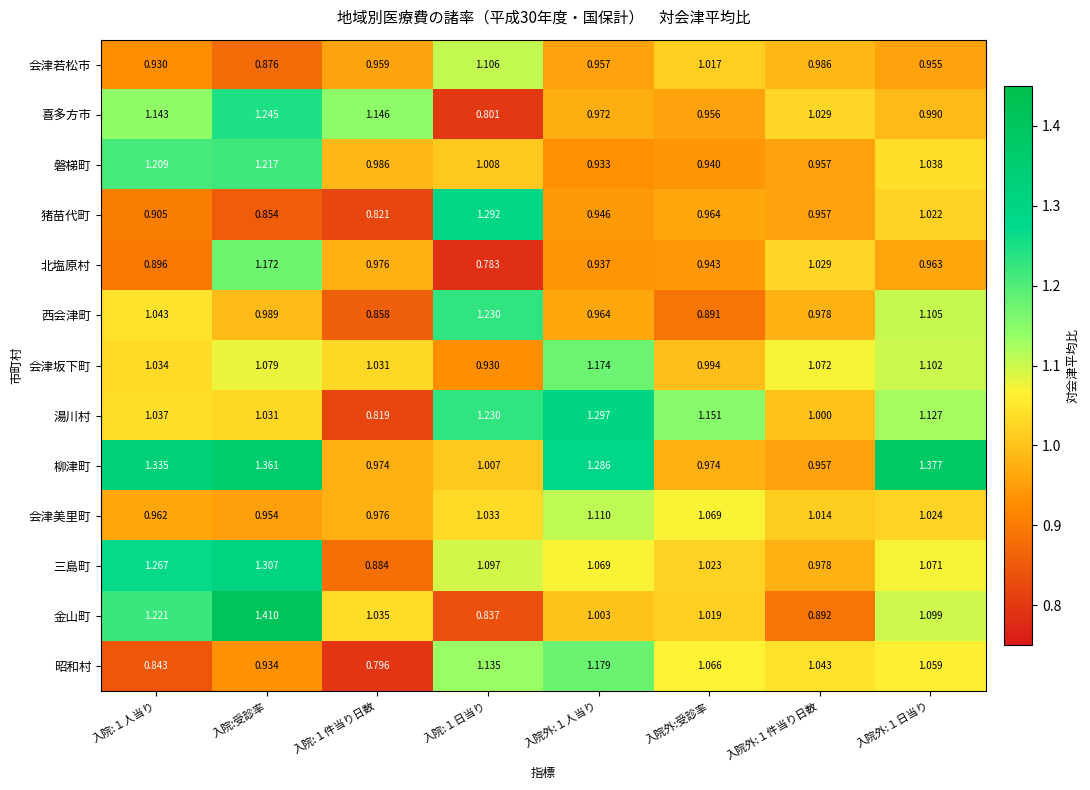

List the series in order of their peak value, highest first.

金山町, 柳津町, 三島町, 湯川村, 猪苗代町, 喜多方市, 西会津町, 磐梯町, 昭和村, 会津坂下町, 北塩原村, 会津美里町, 会津若松市